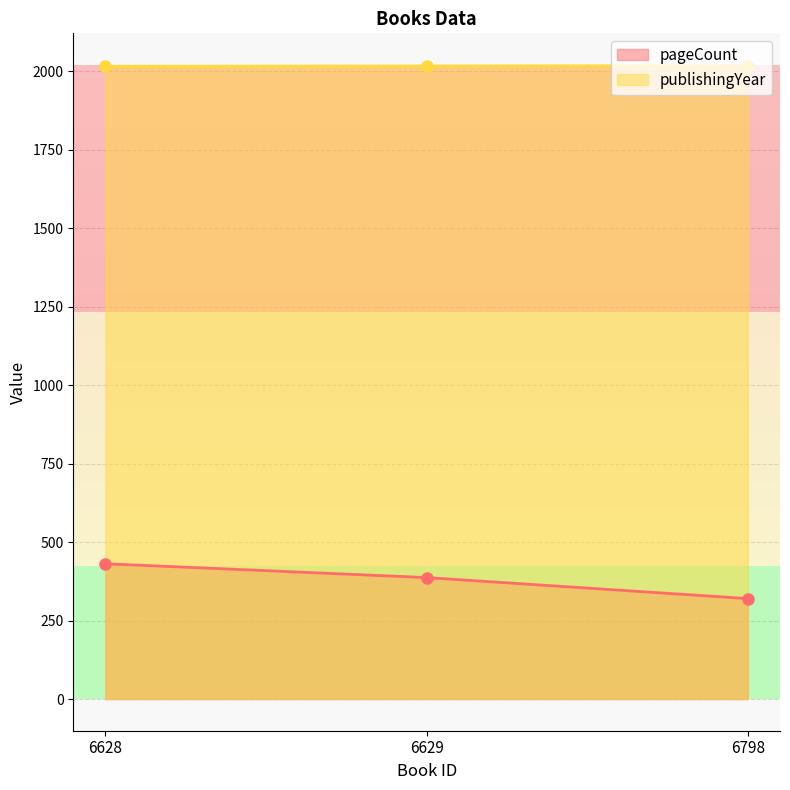

The value of pageCount at 6798 is 320. True or false?

True